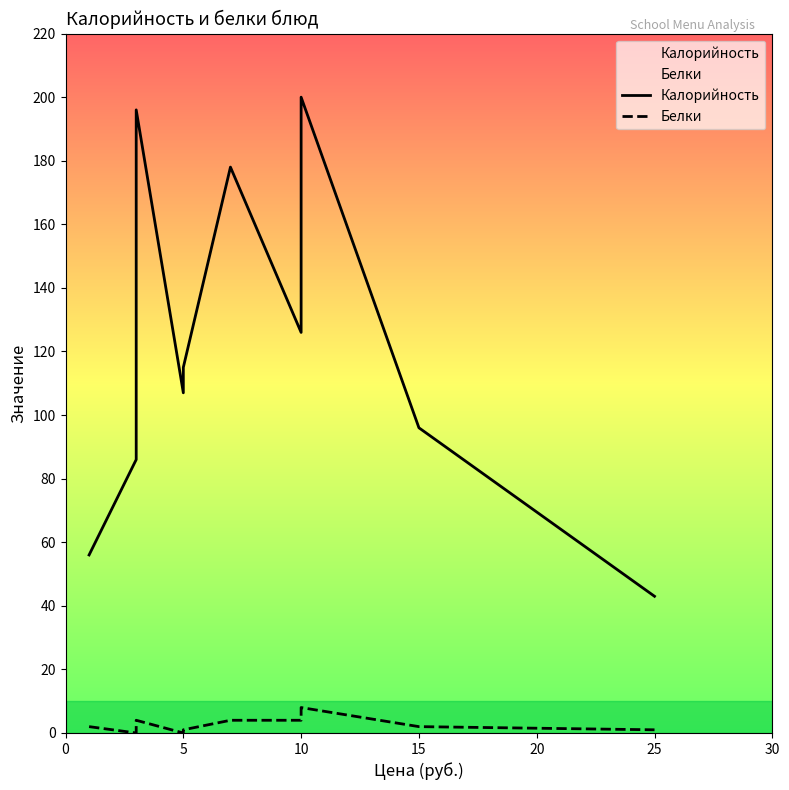

Is it true that Белки equals 3 at 0?

False